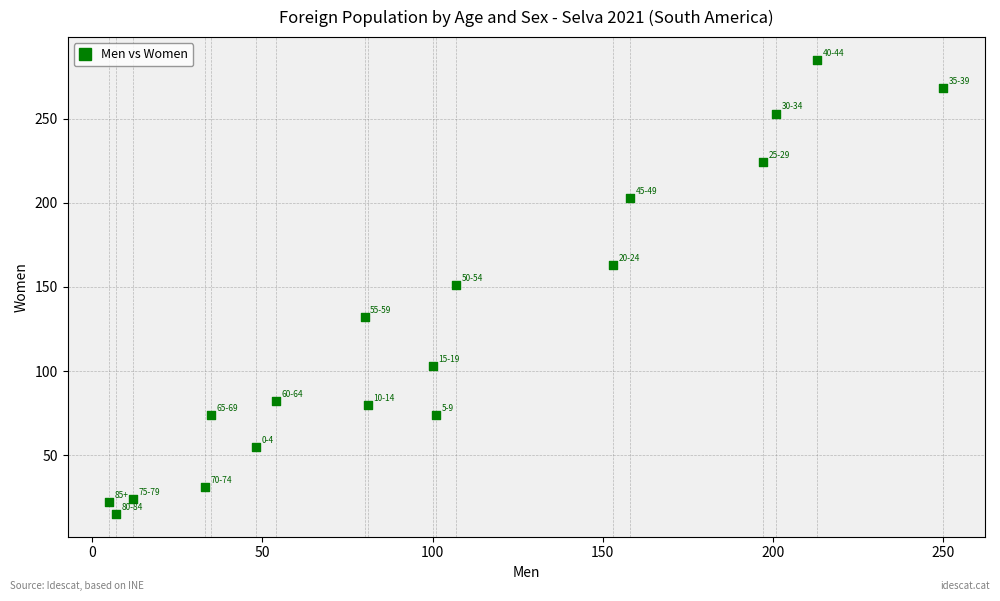

What is the range of Y values (max minus min)?

270